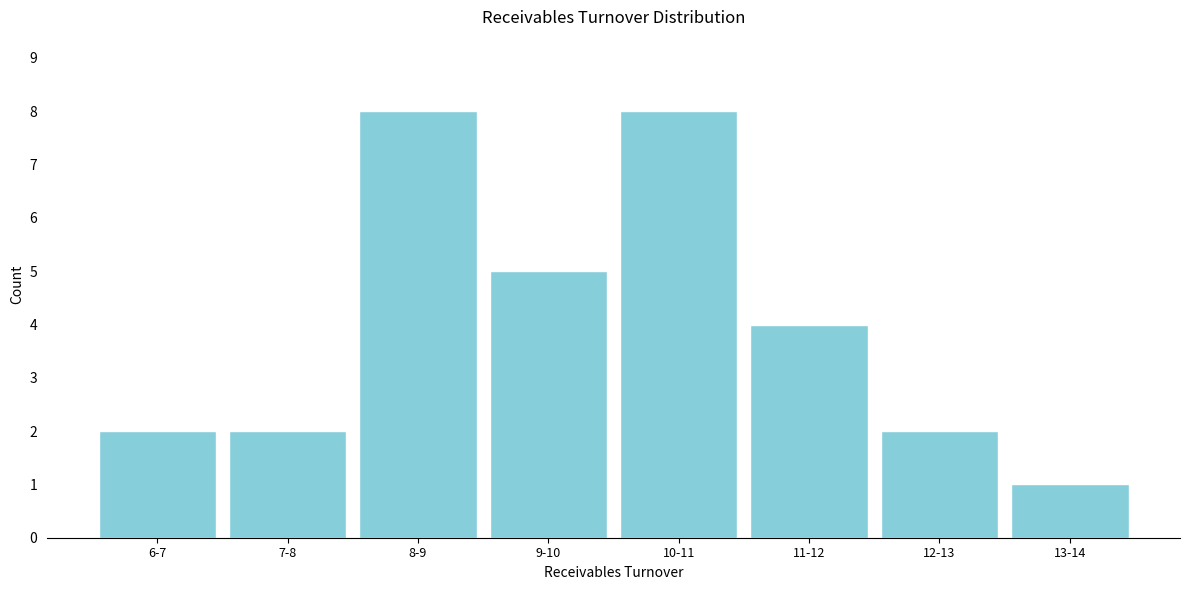

Reading right to left, transcribe all the data shown in this chart.

1	2	4	8	5	8	2	2